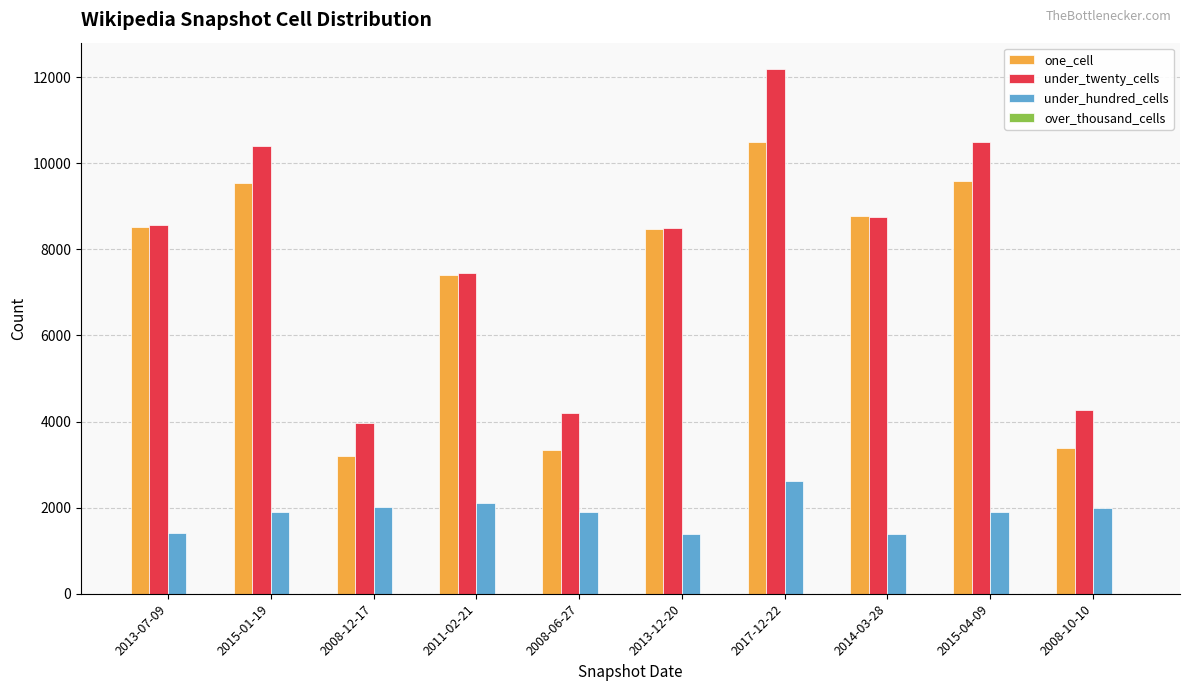

Which series changed the most between 2017-12-22 and 2008-10-10?

under_twenty_cells